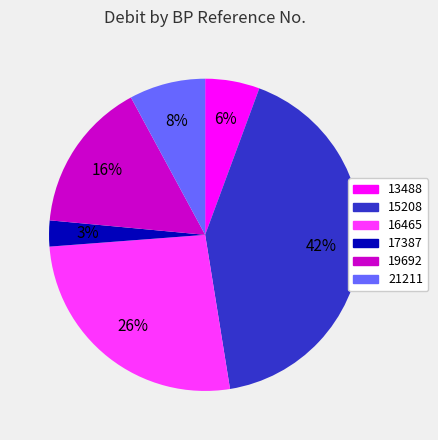

To the nearest percent, what is the average slice percentage?

17%